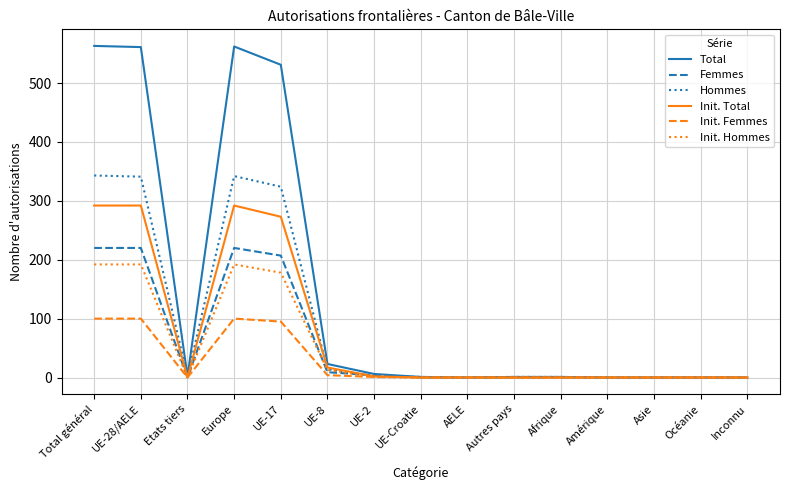

The value of Init. Hommes at UE-17 is 240. True or false?

False